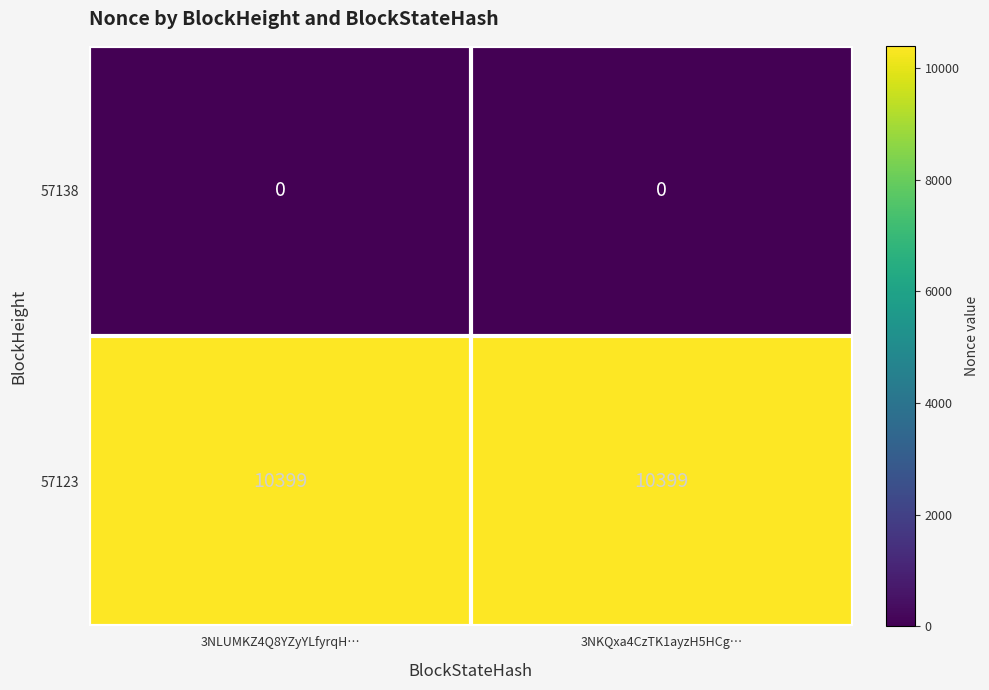

List the series in order of their peak value, lowest first.

57138, 57123